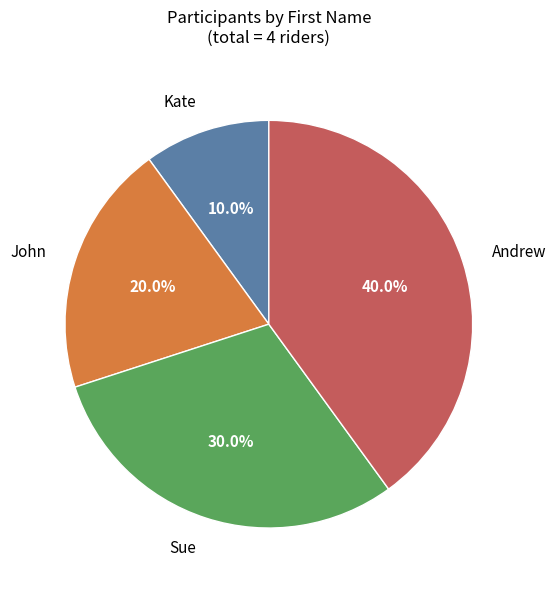

Does any single category account for the majority?

No